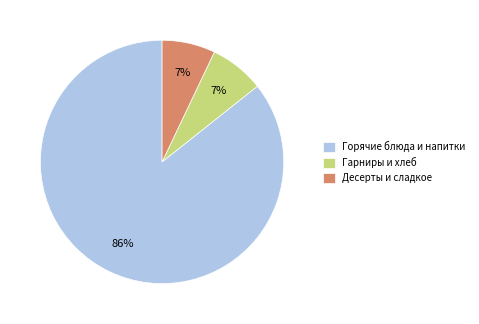

How many segments does this pie chart have?

3